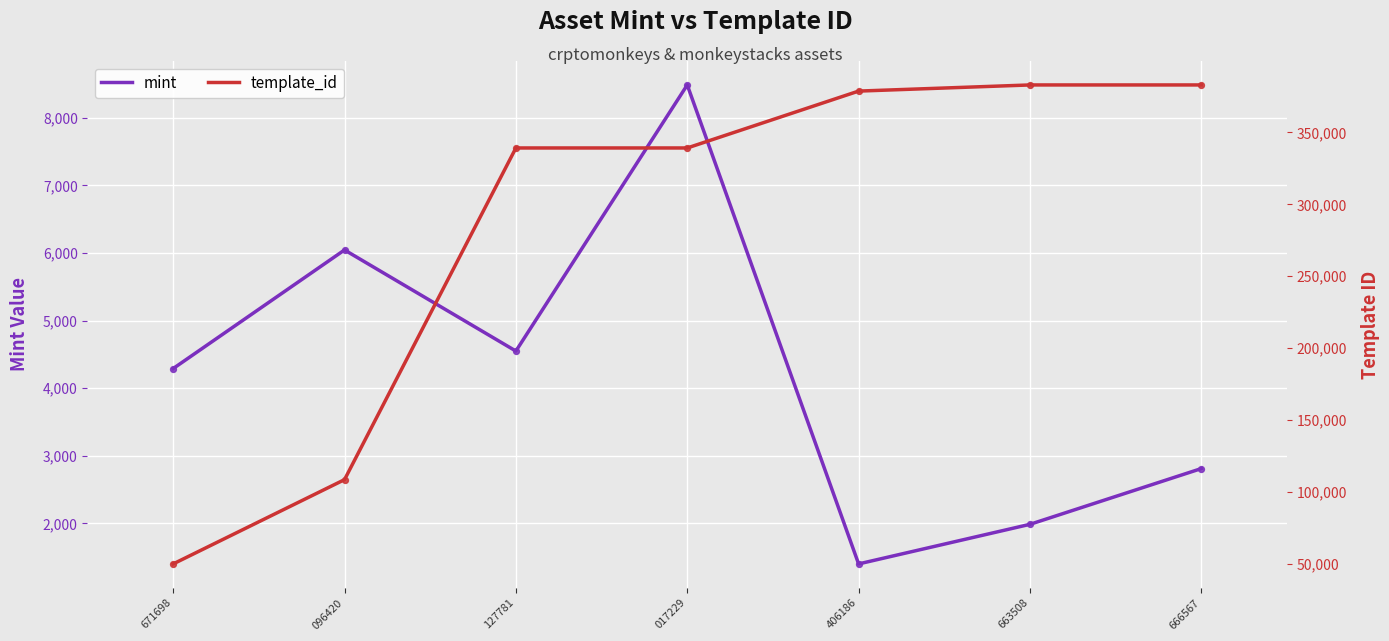

What is the total value across all series at 666567?

385881